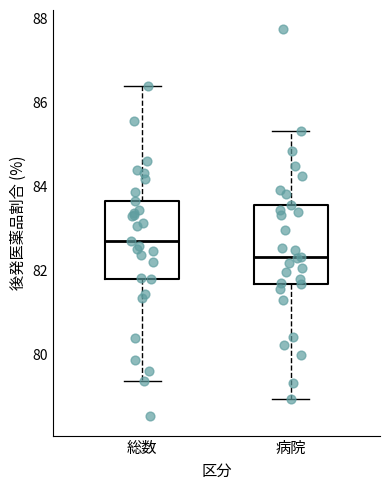

Reading left to right, transcribe this box plot: for each box, give where its median line is, the range the box spans, and where its two whiskers end, as read against the y-axis. The values are not printed on the chart, so give them approximately, as read against the axis.

総数: median 82.8, box 81.8 to 83.6, whiskers 79.4 to 86.4
病院: median 82.4, box 81.6 to 83.6, whiskers 79.0 to 85.4